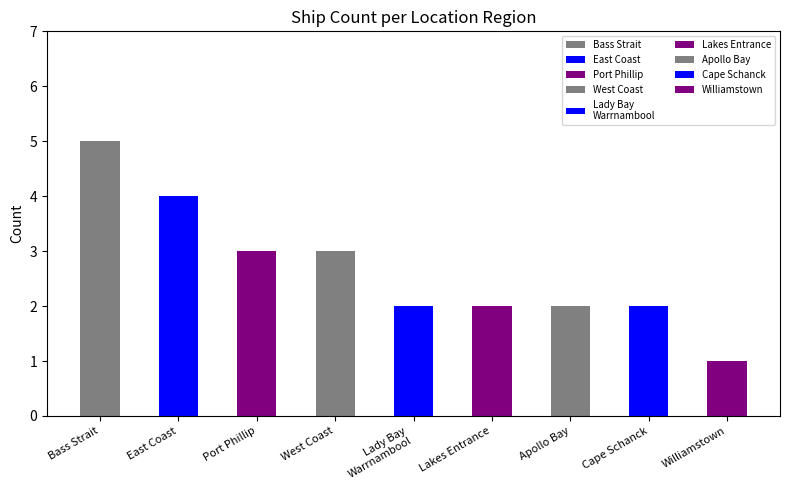

What is the change in value from Bass Strait to Apollo Bay?

-3